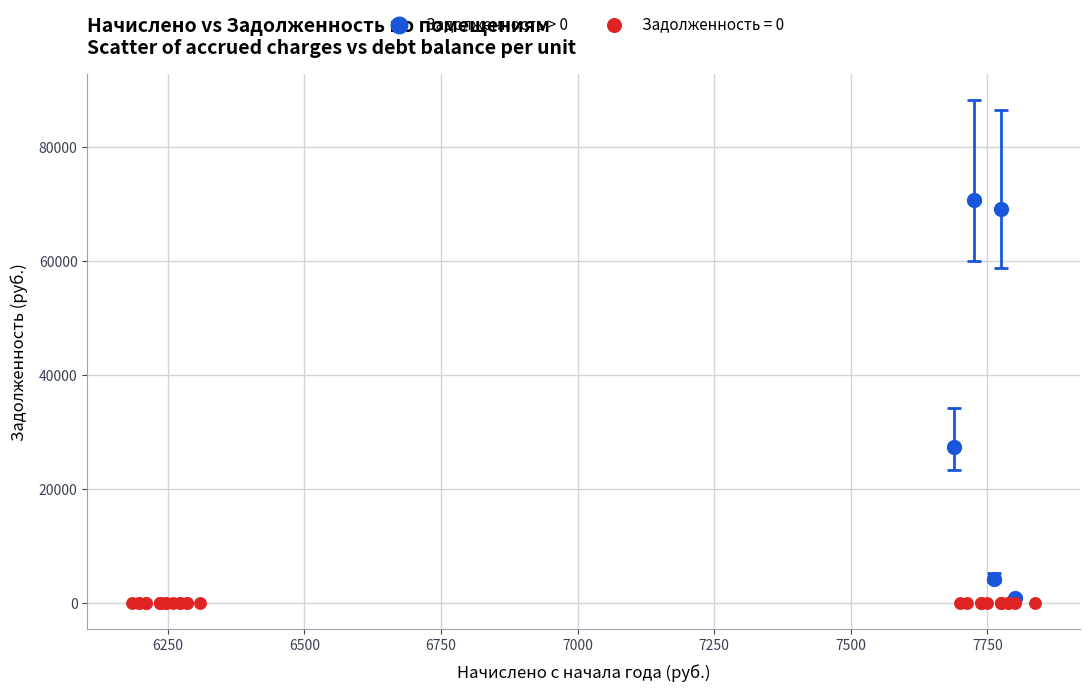

Which series contains the highest Y value?

Задолженность > 0